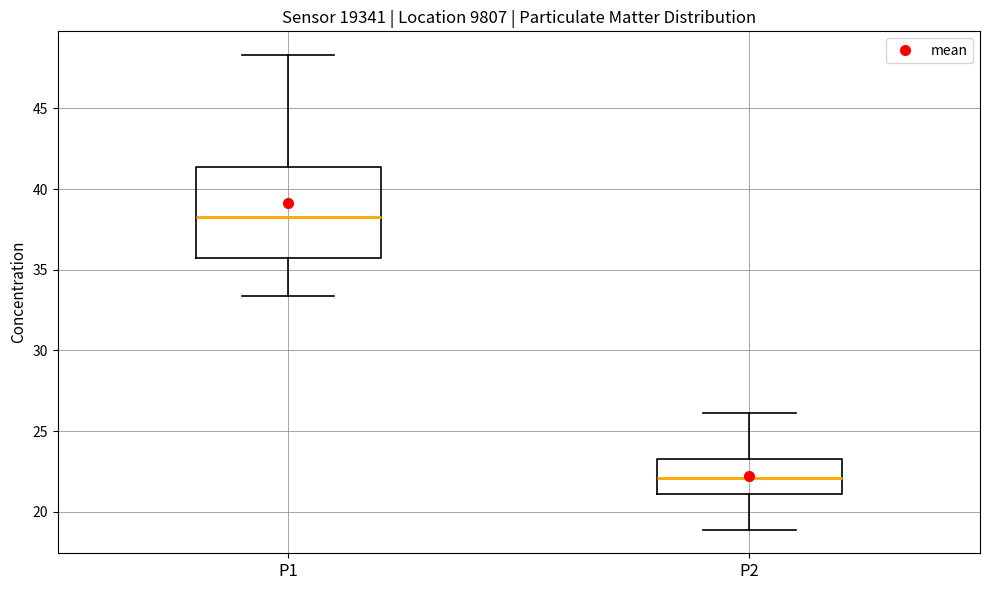

Reading left to right, transcribe this box plot: for each box, give where its median line is, the range the box spans, and where its two whiskers end, as read against the y-axis. The values are not printed on the chart, so give them approximately, as read against the axis.

P1: median 38.5, box 35.5 to 41.5, whiskers 33.5 to 48.5
P2: median 22.0, box 21.0 to 23.5, whiskers 19.0 to 26.0